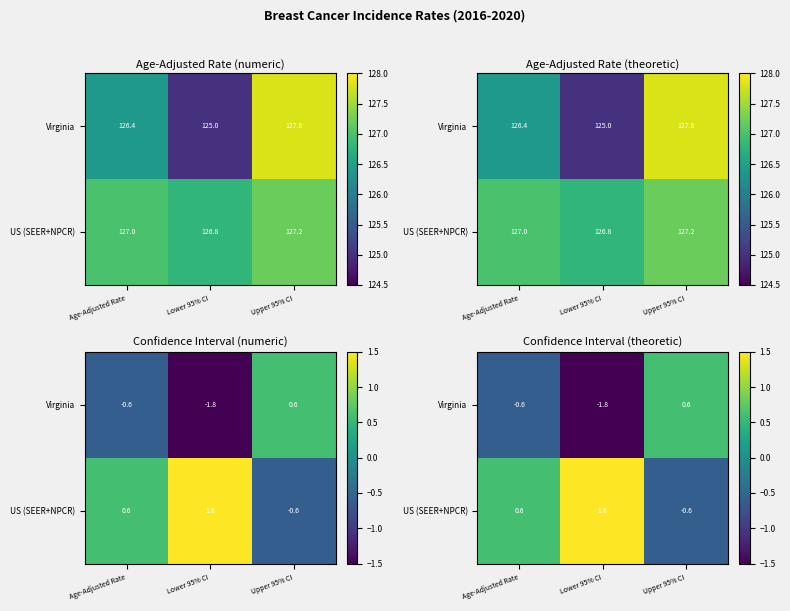

Count the number of data series in this chart.

2